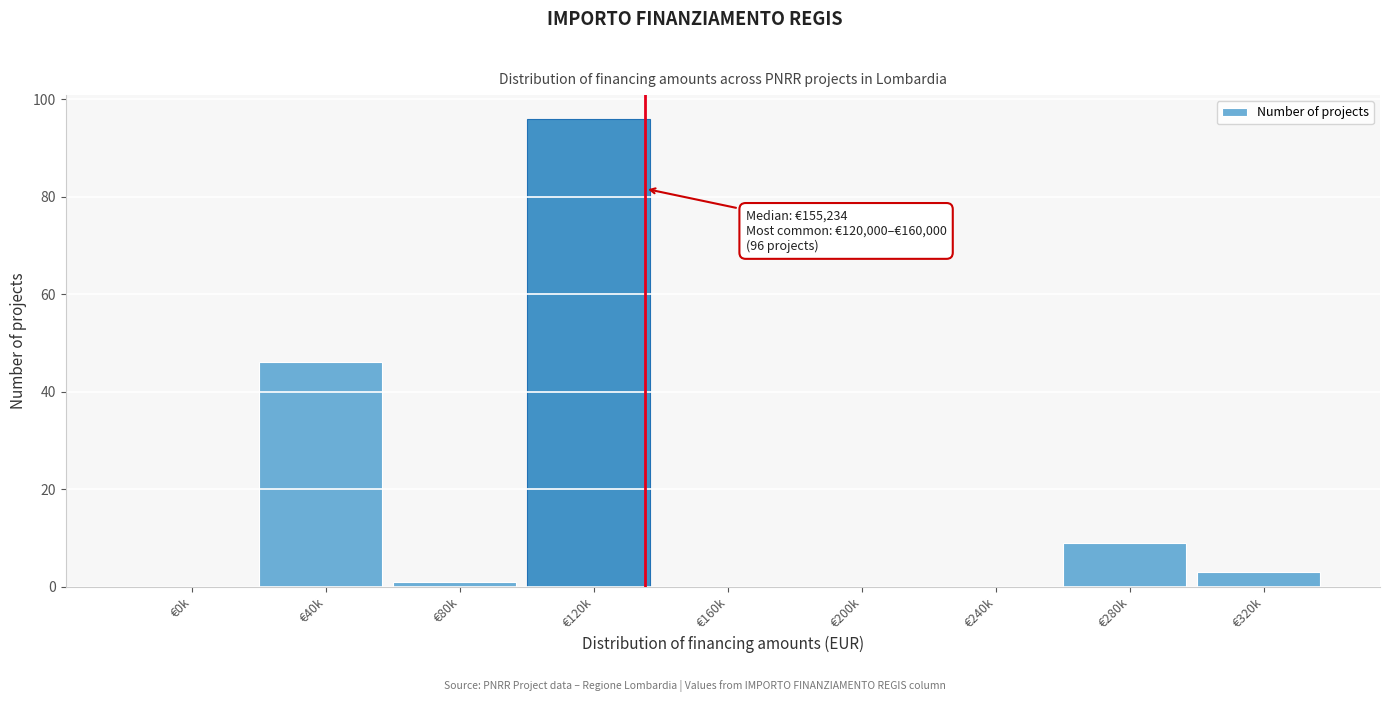

Reading right to left, transcribe all the data shown in this chart.

€320k=3	€280k=9	€240k=0	€200k=0	€160k=0	€120k=96	€80k=1	€40k=46	€0k=0